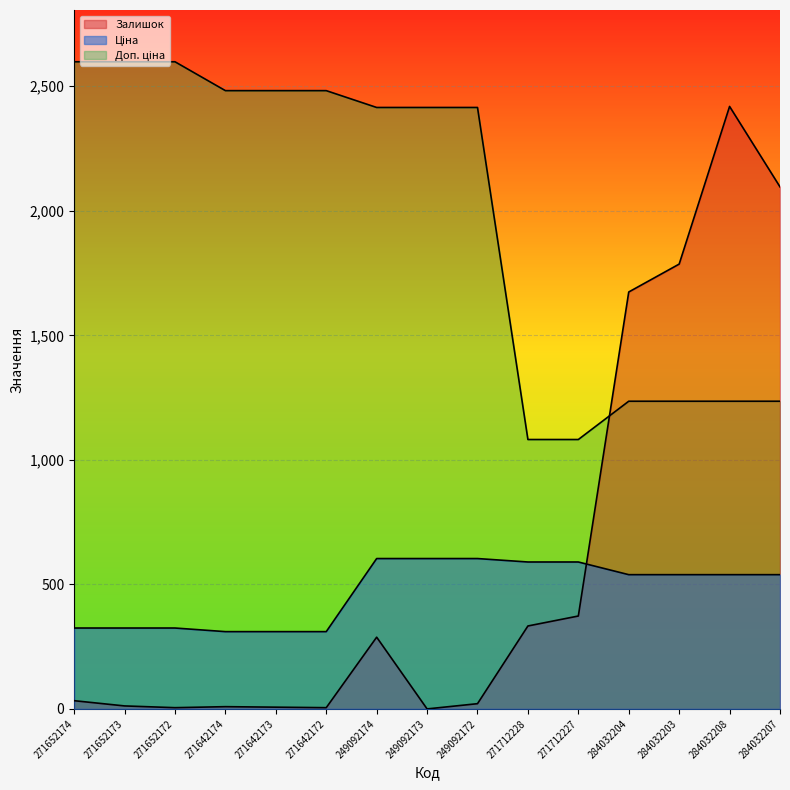

How many lines are shown in the chart?

3